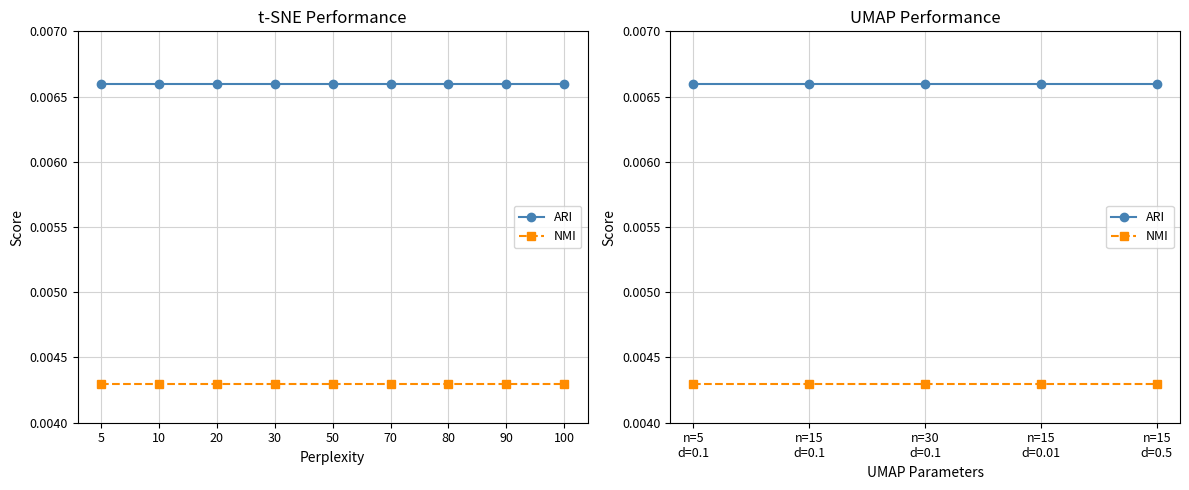

True or false: ARI and NMI cross at least once.

False